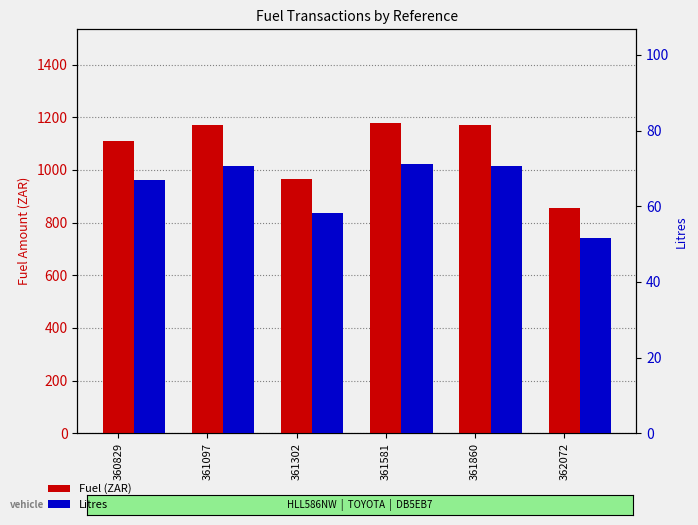

Between 360829 and 361860, which series saw the biggest shift?

Fuel (ZAR)